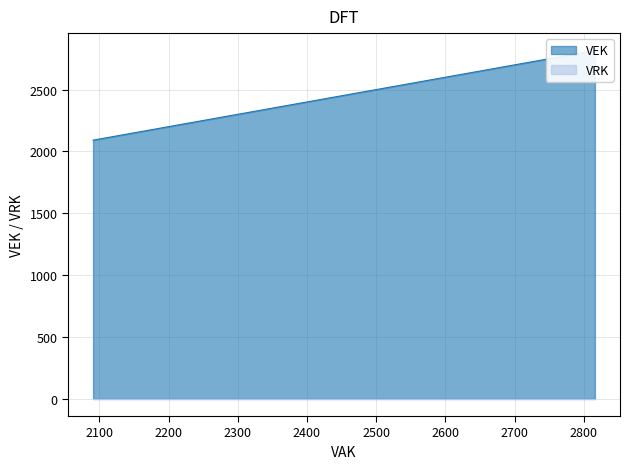

True or false: VRK and VEK cross at least once.

False